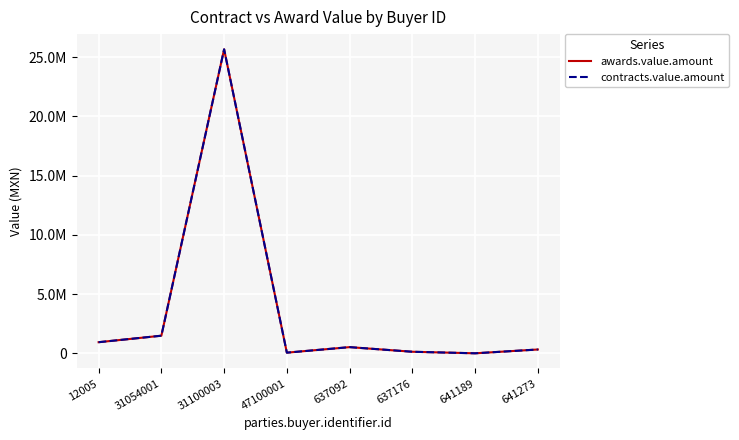

True or false: awards.value.amount and contracts.value.amount intersect in this chart.

False